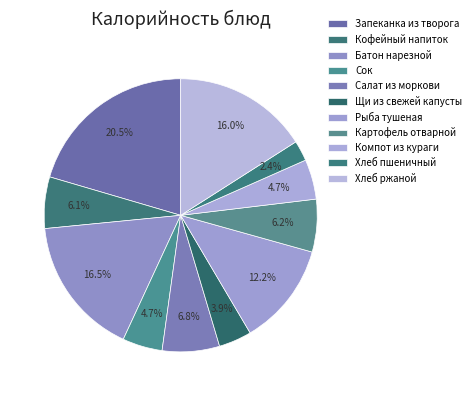

Which slice is the largest?

Запеканка из творога